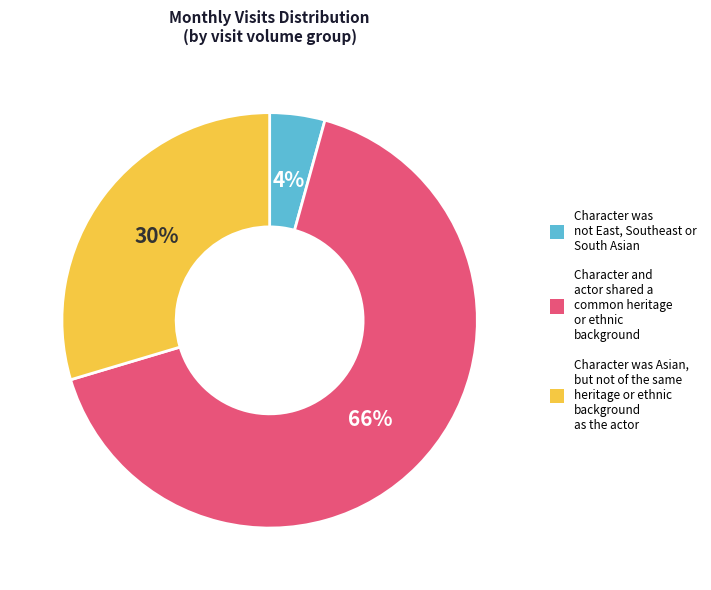

How many slices are in this pie chart?

3